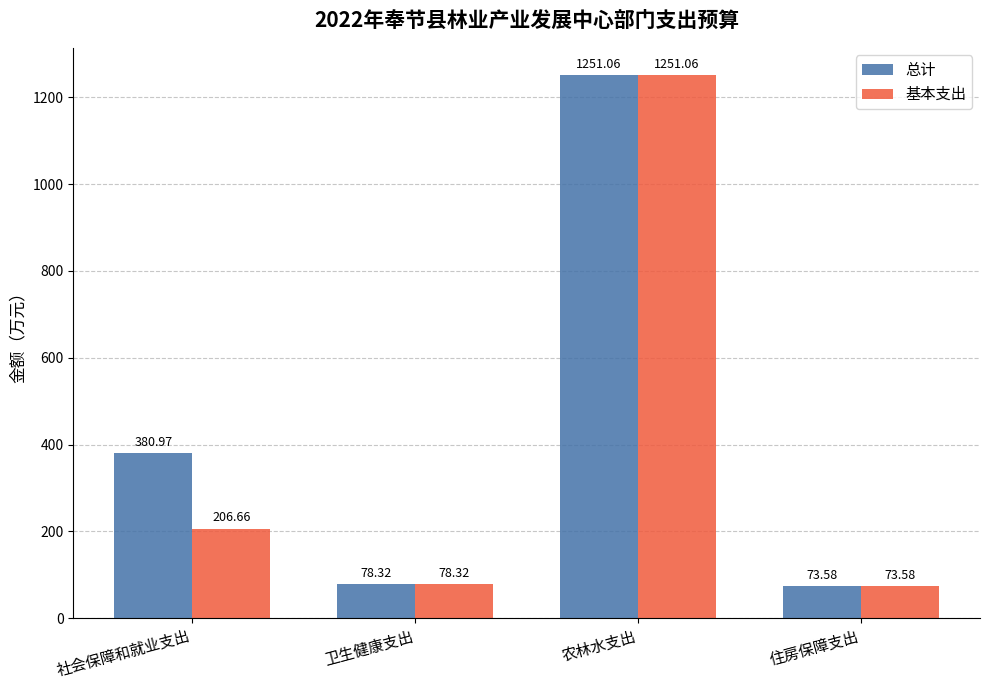

What is the sum of all 基本支出 values?

1609.6